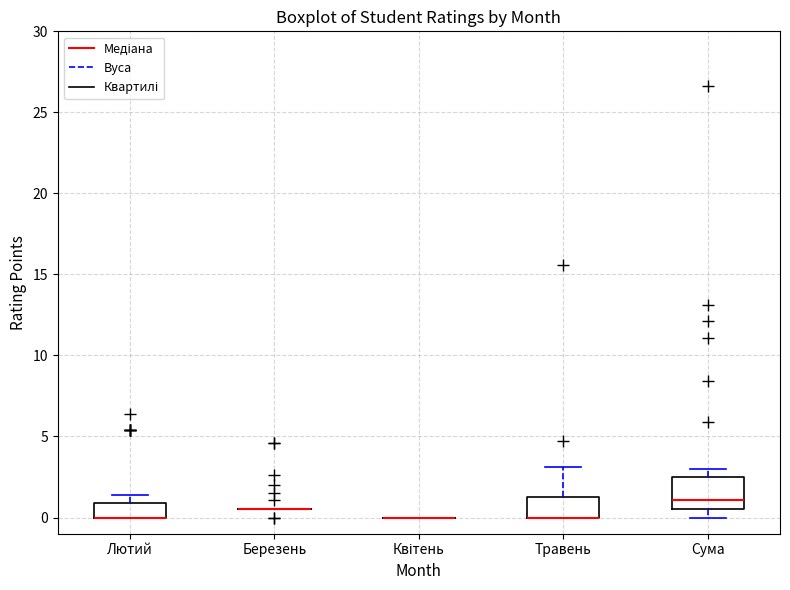

Where does the median line of the box for Сума sit on the y-axis? The values are not printed on the chart, so give them approximately, as read against the axis.

1.0